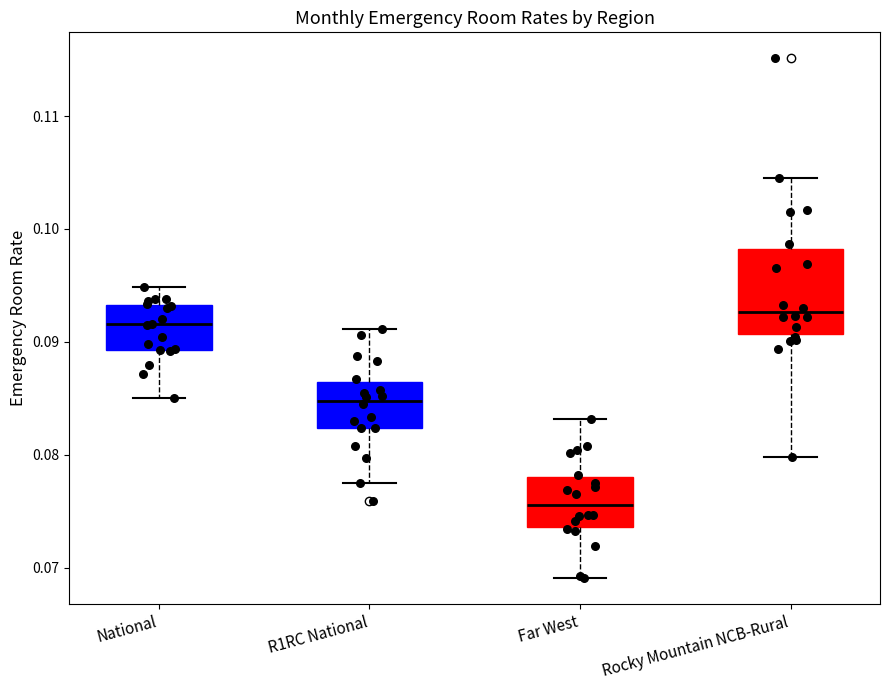

Comparing the boxes themselves (not the whiskers), which one is the tallest?

Rocky Mountain NCB-Rural